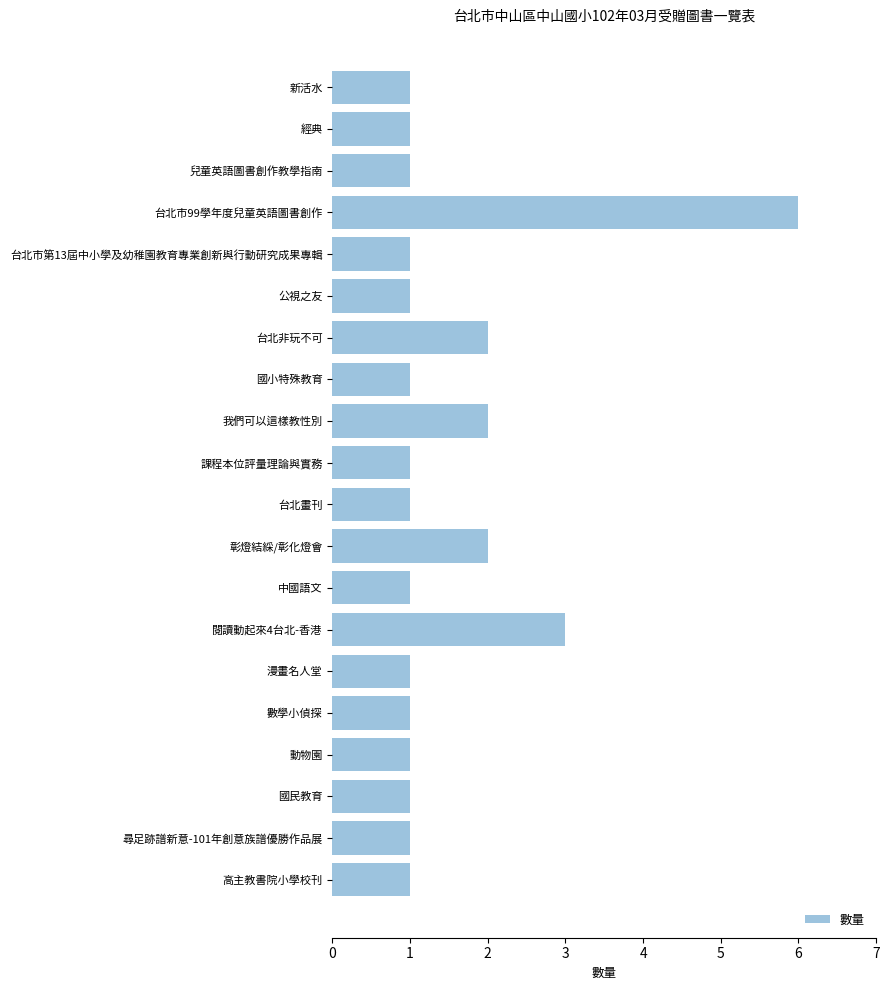

What is the sum of all values?

30